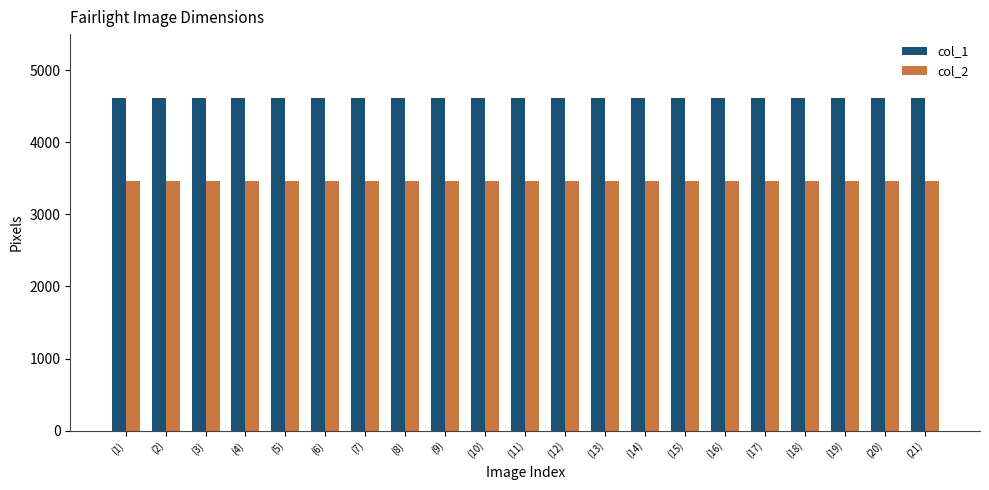

Does the chart contain any negative values?

No